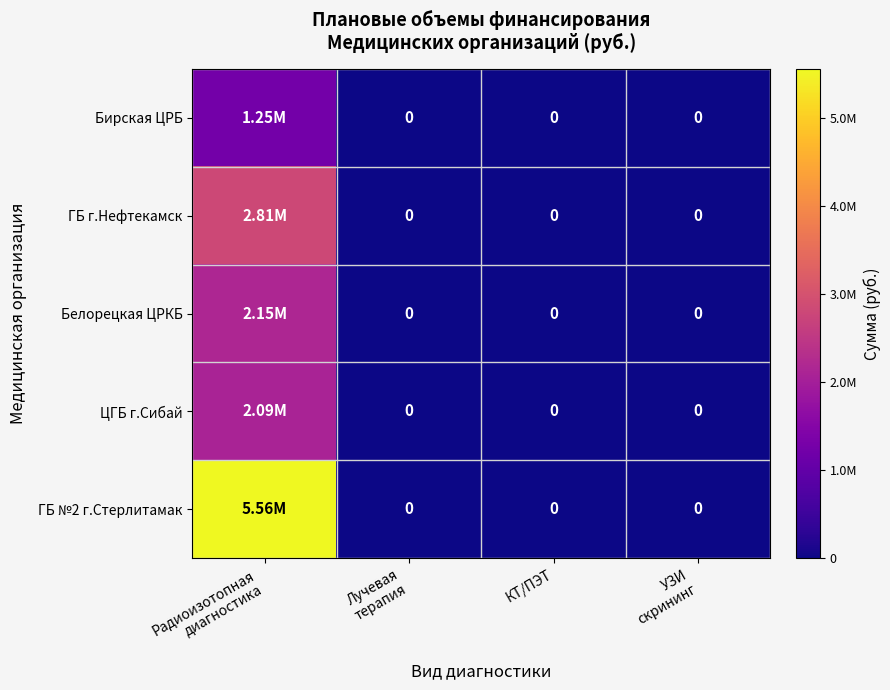

At which category is the sum across all series the highest?

Радиоизотопная
диагностика